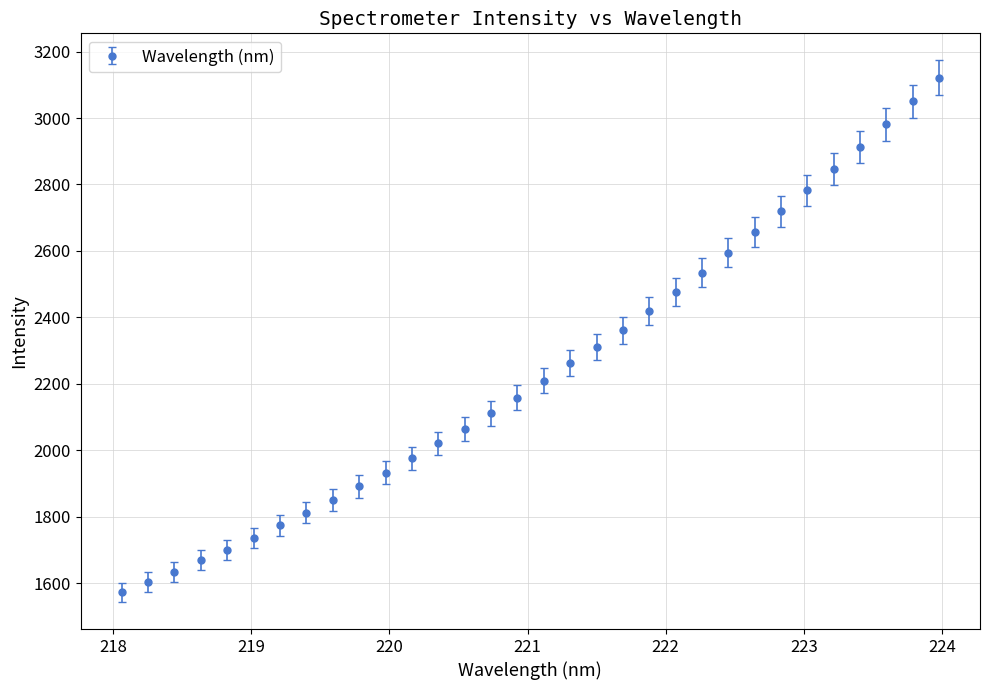

What is the minimum value shown in the chart?

1571.9